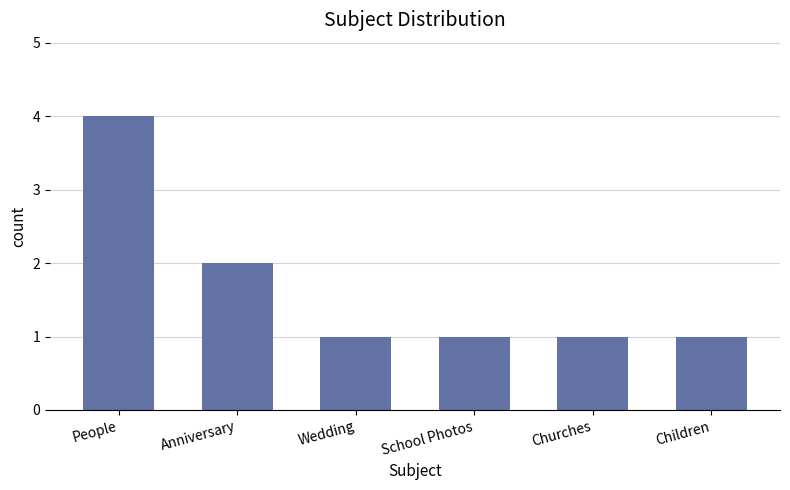

What is the label of the 6th bar from the right?

People